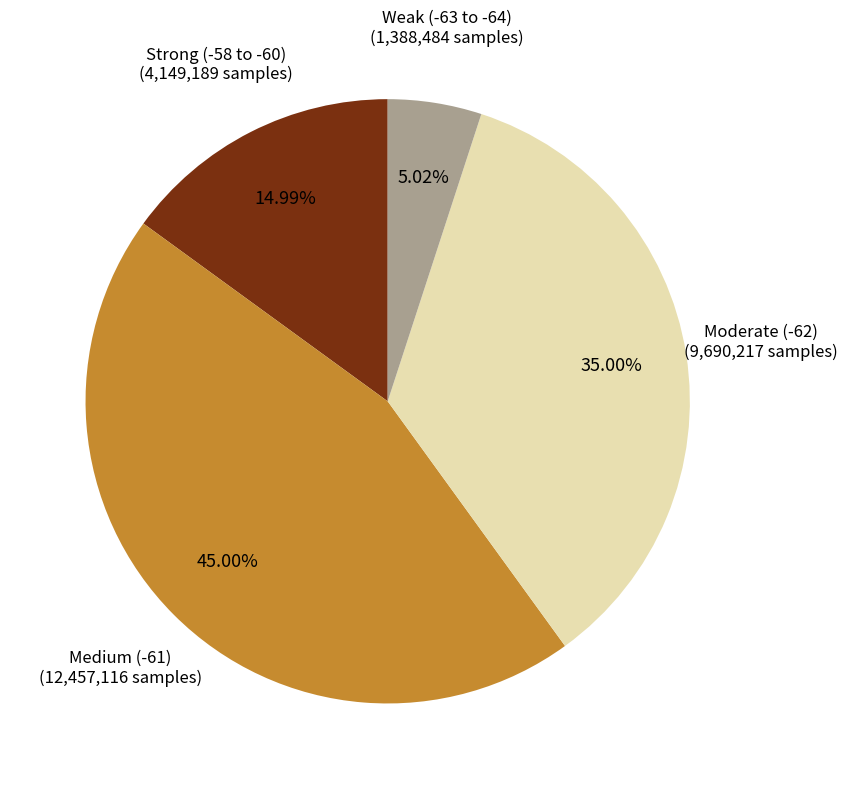

Does Moderate (-62) (9,690,217 samples) account for over 50% of the chart?

No